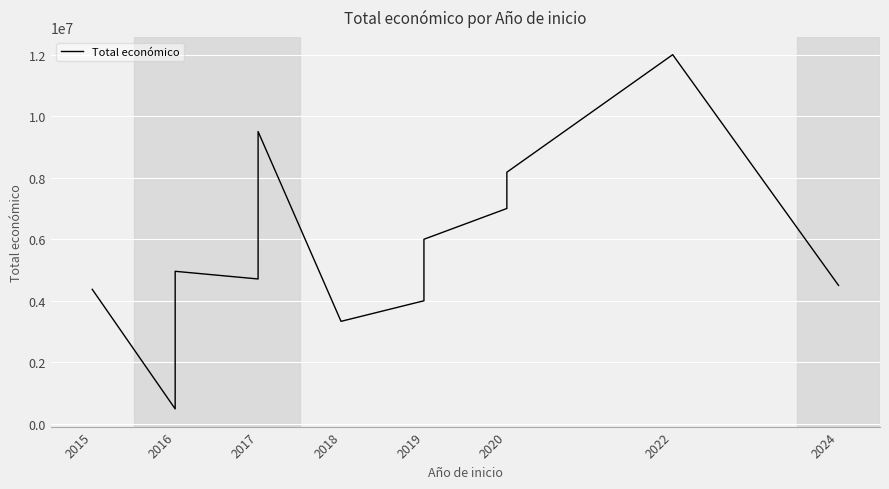

What is the sum of all values?

88222819